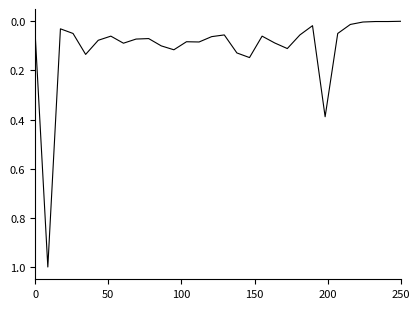

What is the maximum value shown in the chart?

1.0